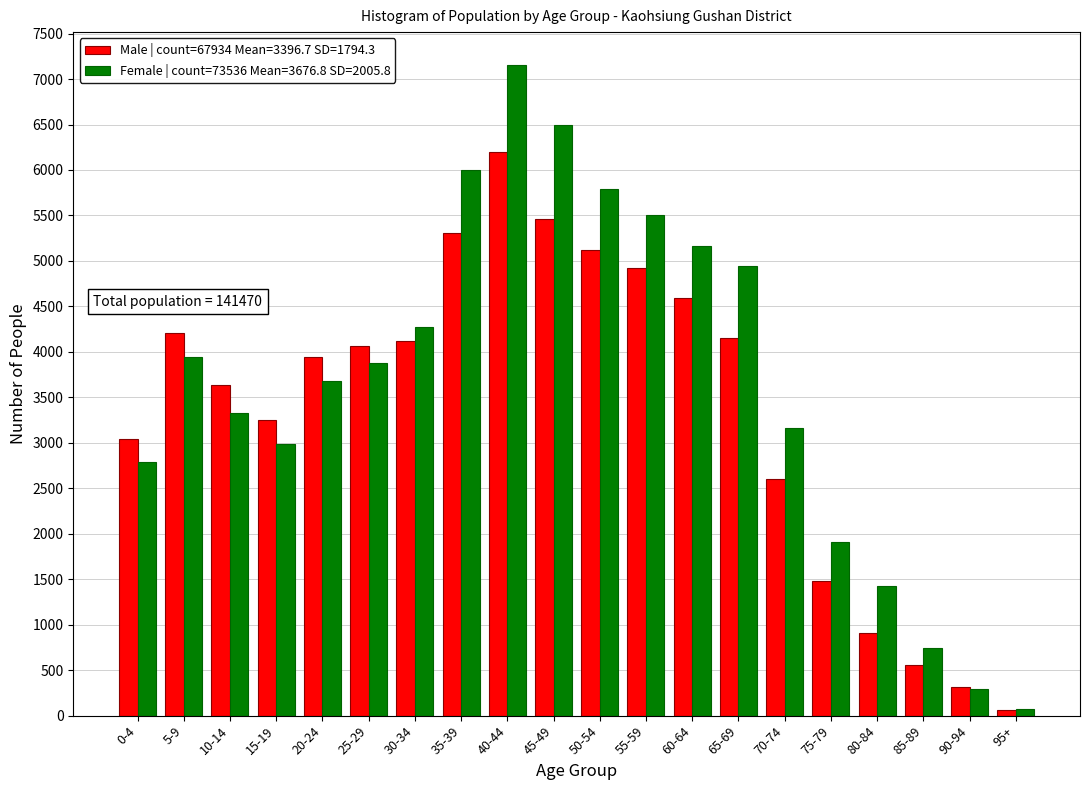

The value of Male | count=67934 Mean=3396.7 SD=1794.3 at 15-19 is 1981. True or false?

False